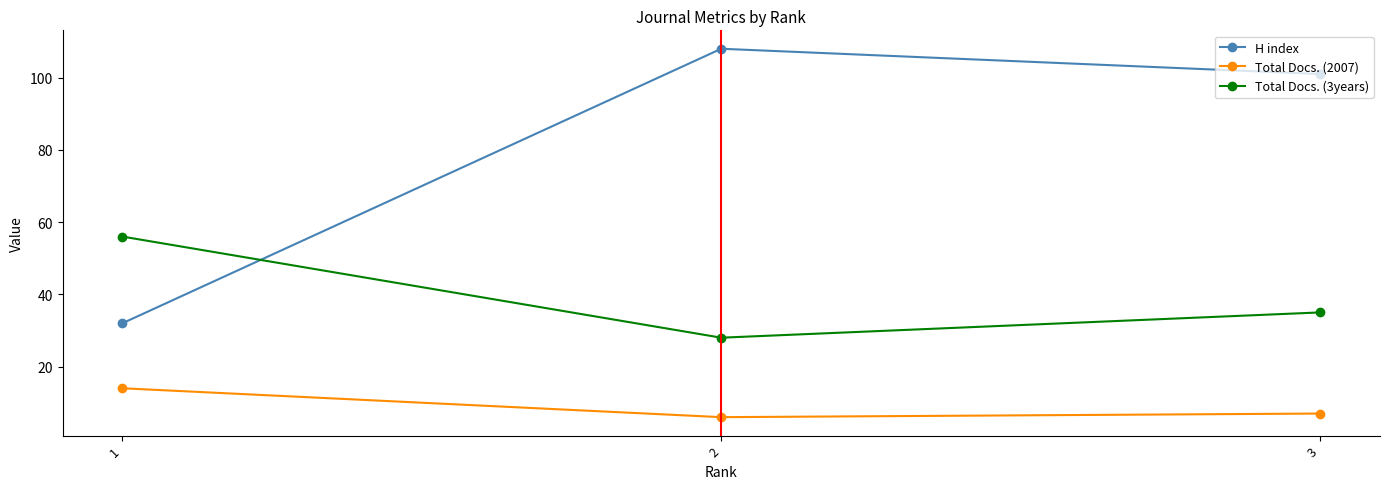

Rank the categories by Total Docs. (2007) value from lowest to highest.

2, 3, 1